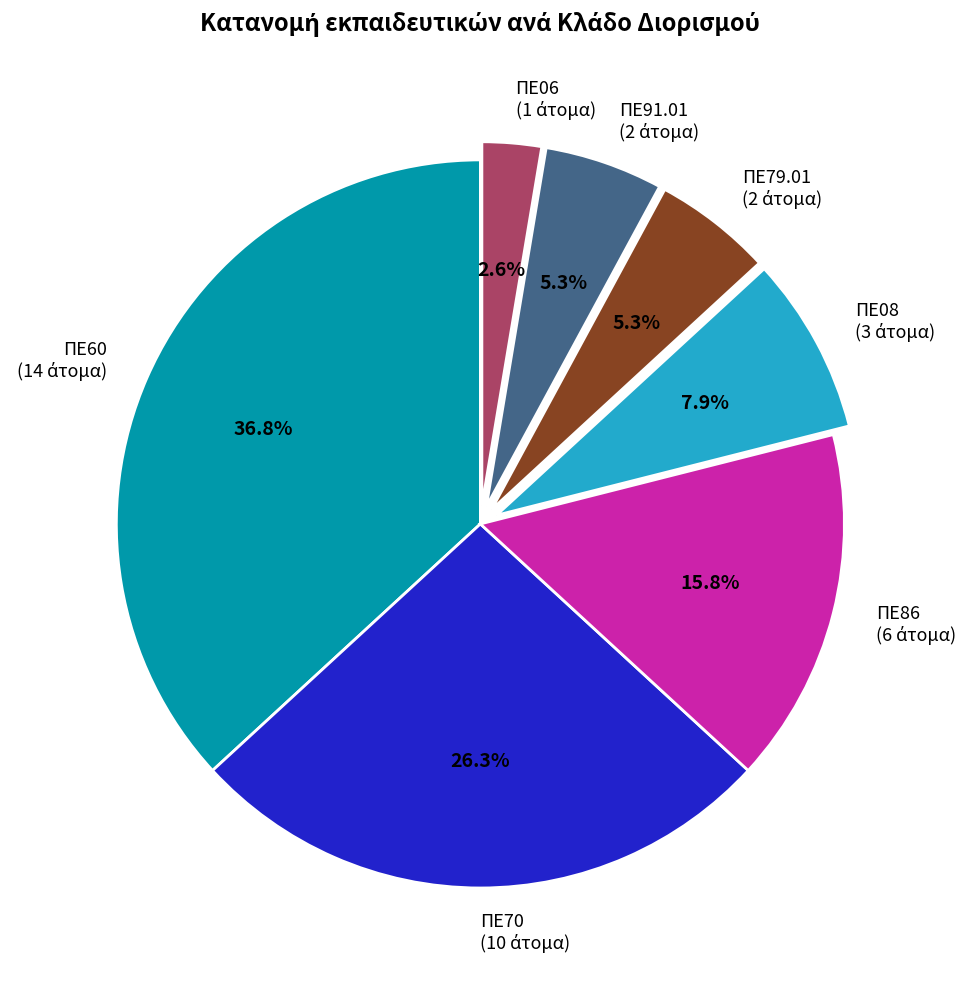

What percentage is the ΠΕ60 slice, to the nearest percent?

37%